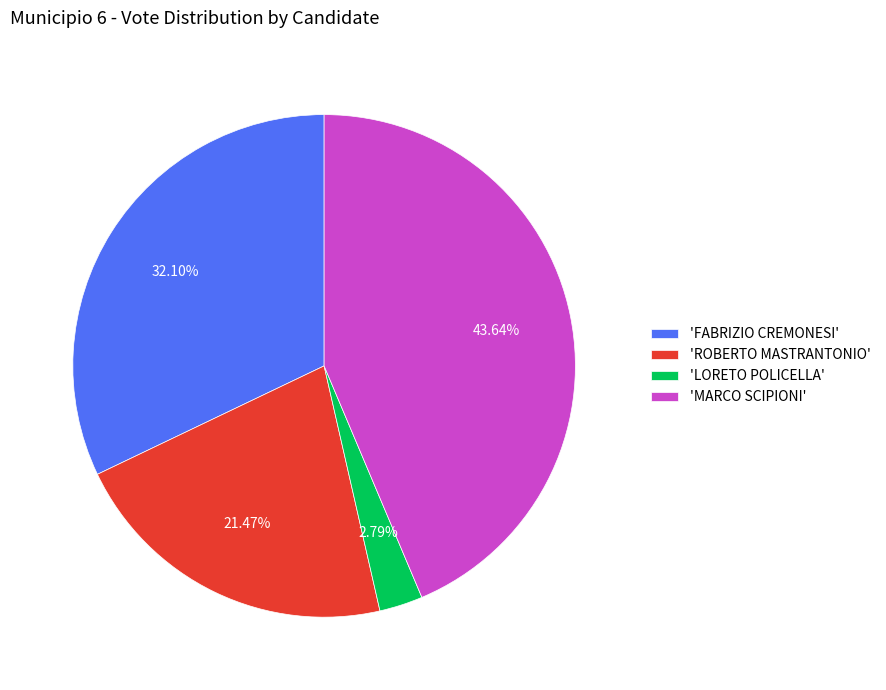

What is the largest slice in the pie chart?

'MARCO SCIPIONI'